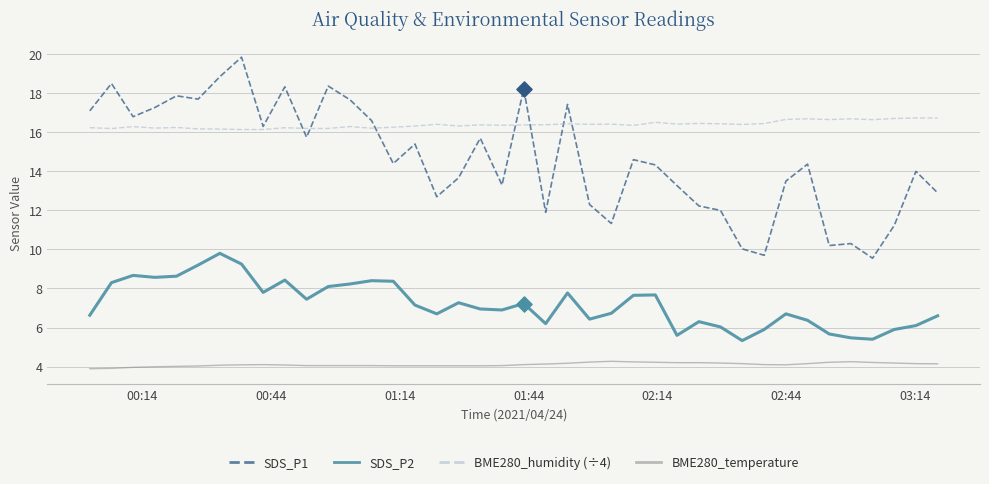

What is the maximum value for SDS_P2?

9.8